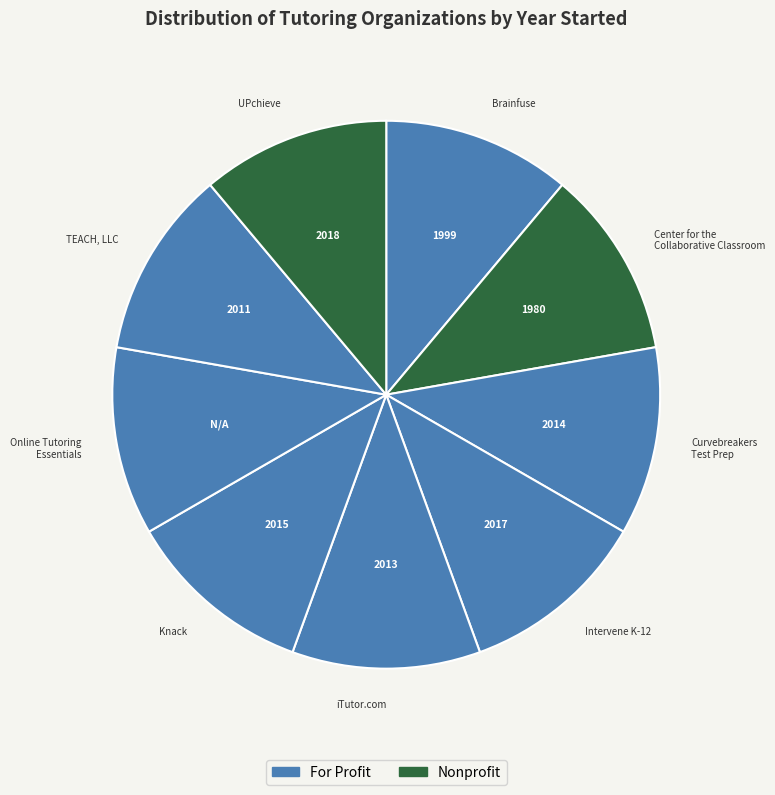

The Knack slice represents 6% of the pie. True or false?

False